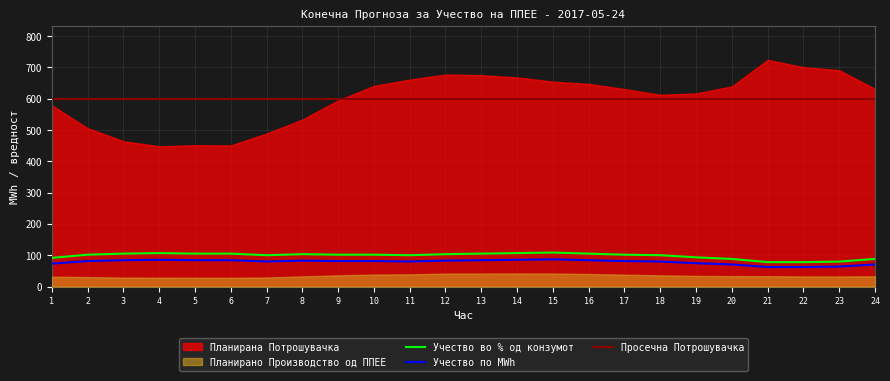

True or false: Учество по MWh and Учество во % од конзумот intersect in this chart.

False